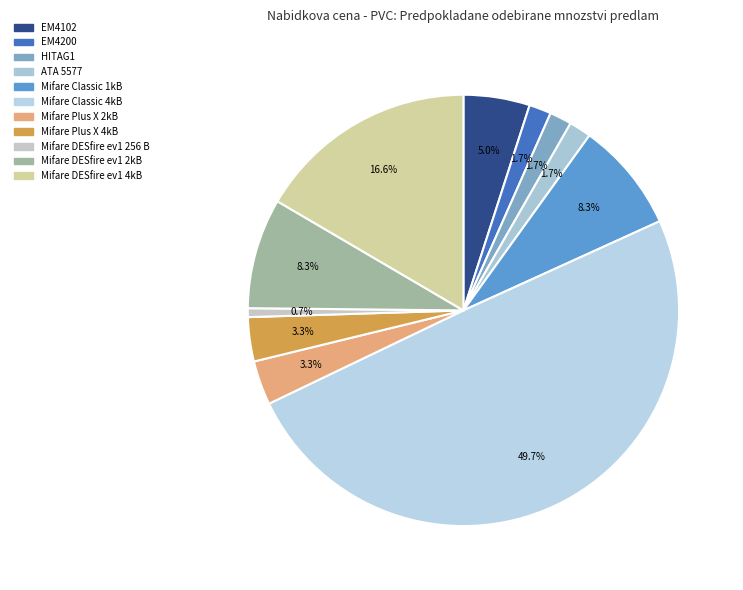

The Mifare Classic 1kB slice represents 1% of the pie. True or false?

False